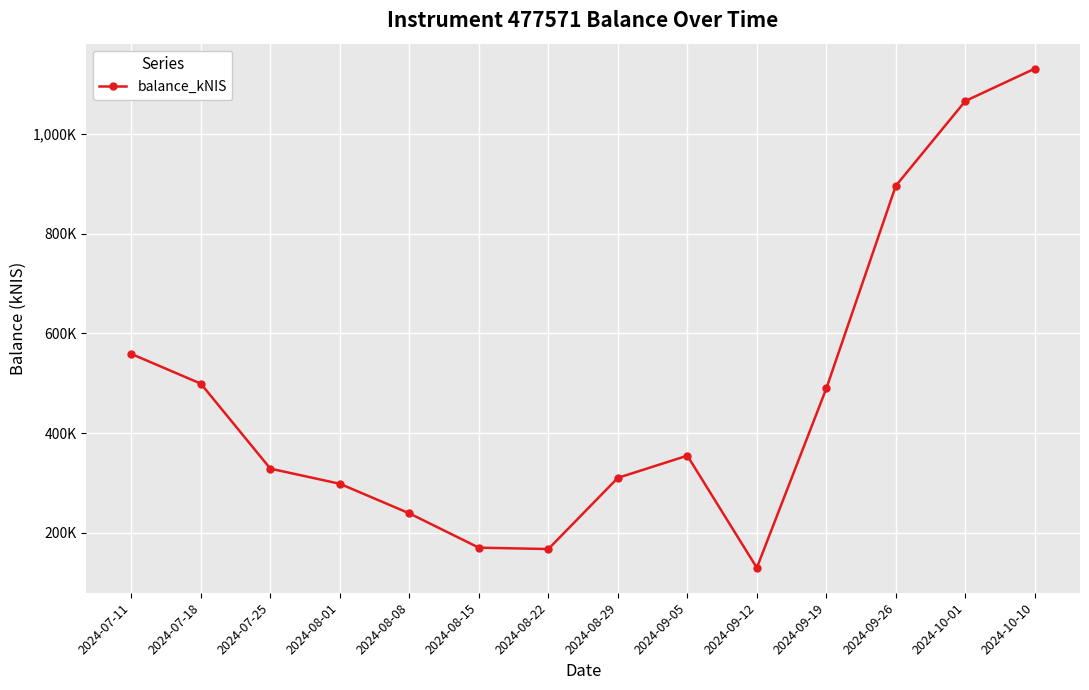

Does the chart have visible grid lines?

Yes